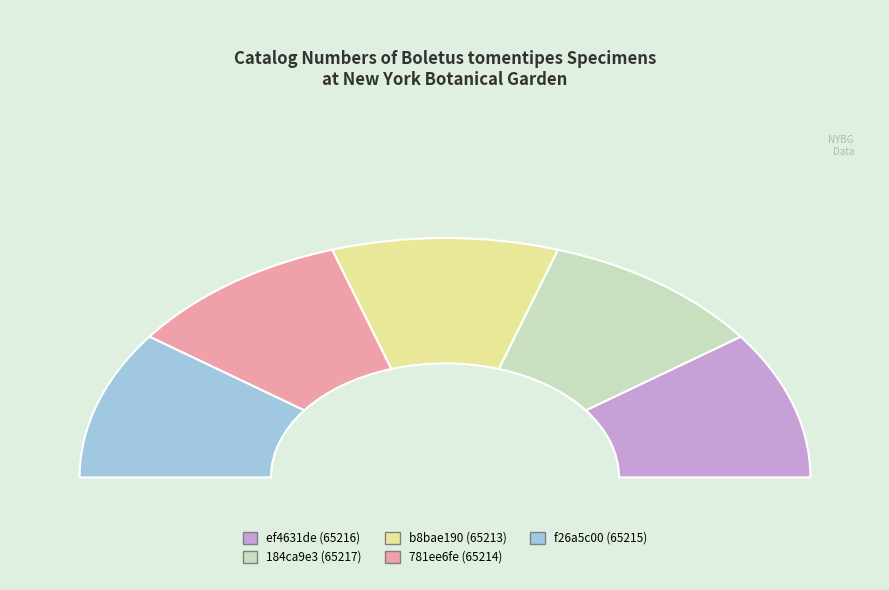

Is there any slice that represents more than half of the pie?

No